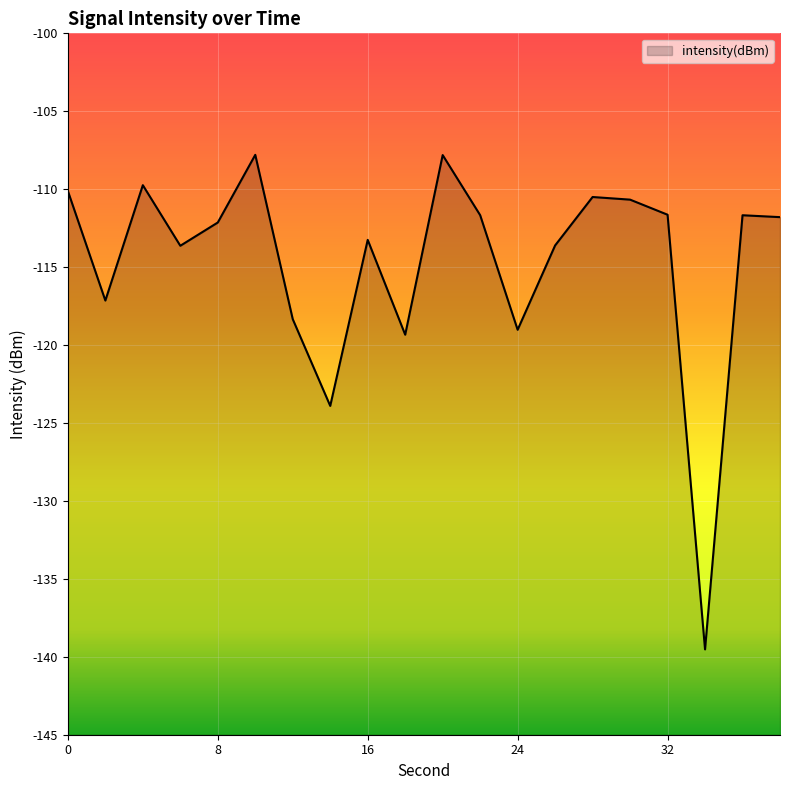

True or false: the data has more than 0 interior local peaks.

True